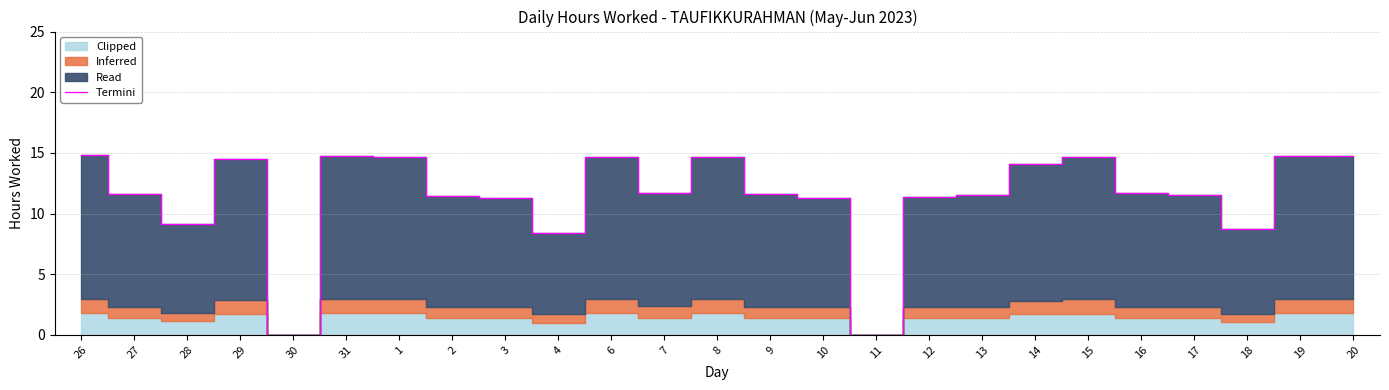

What is the change in value from 31 to 7?

-3.0